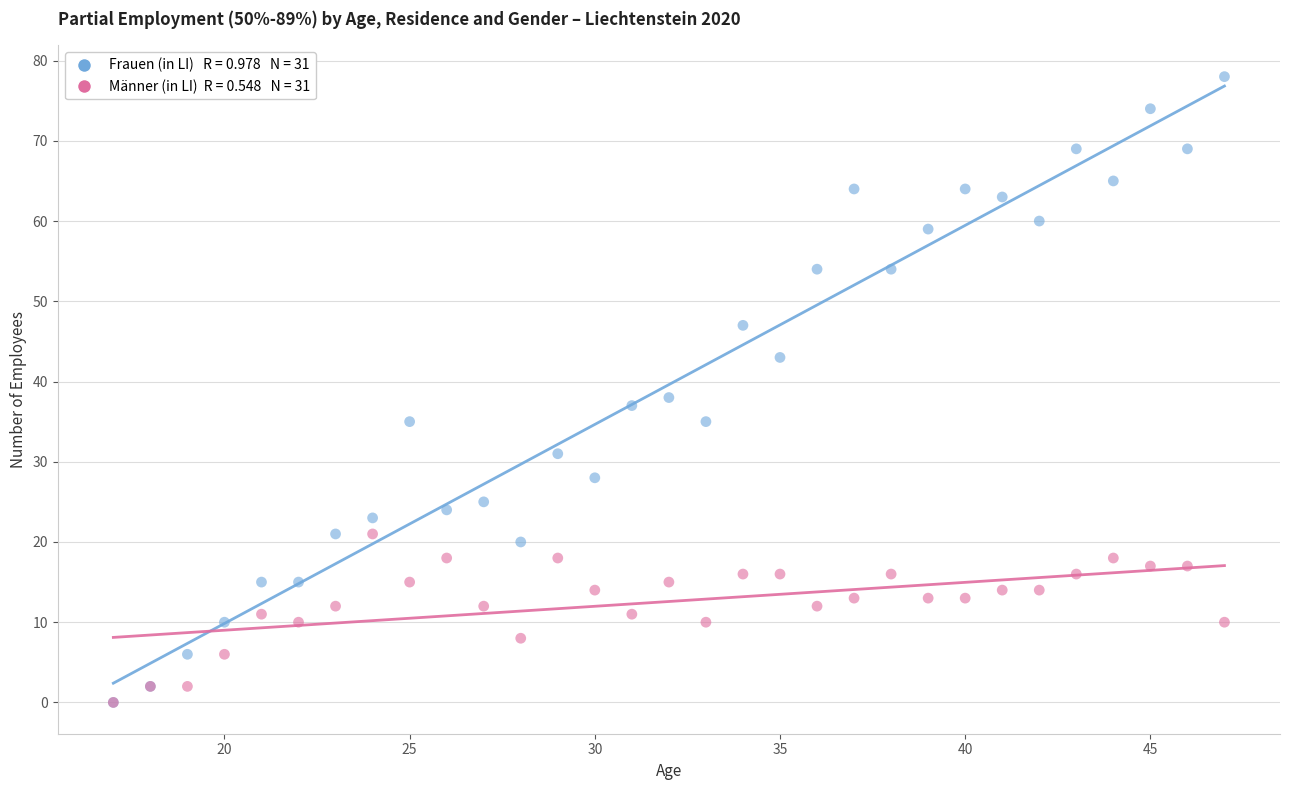

Across all series, what Y value is closest to 39?

38